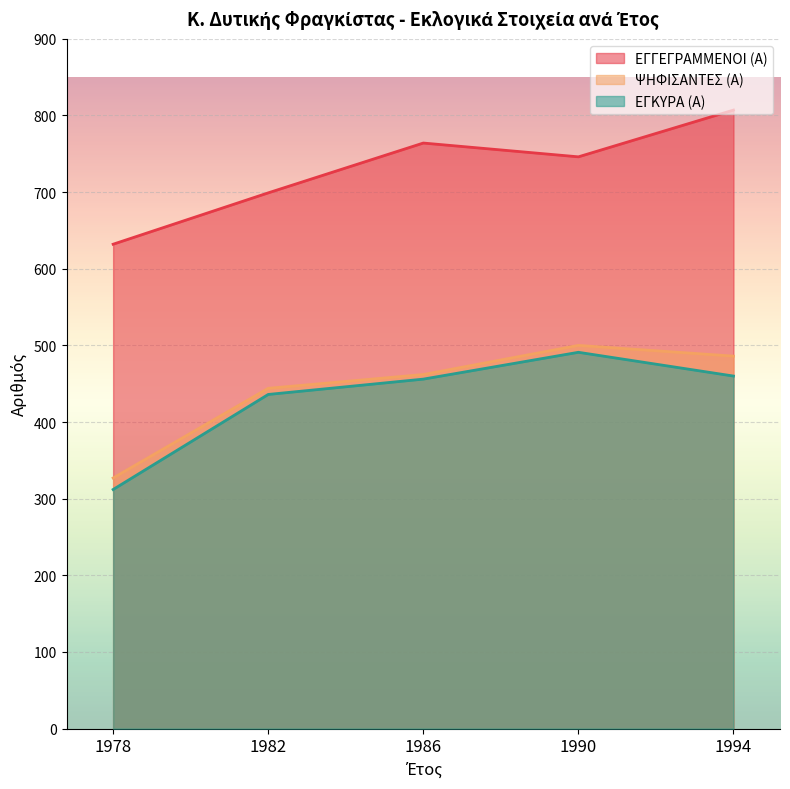

What is the sum of all ΕΓΓΕΓΡΑΜΜΕΝΟΙ (Α) values?

3648